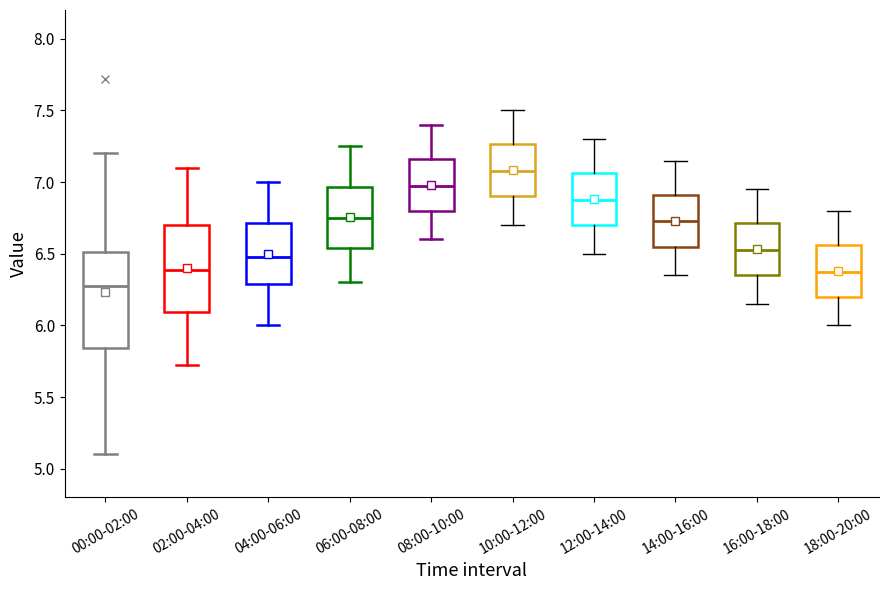

Where does the median line of the box for 08:00-10:00 sit on the y-axis? The values are not printed on the chart, so give them approximately, as read against the axis.

7.00